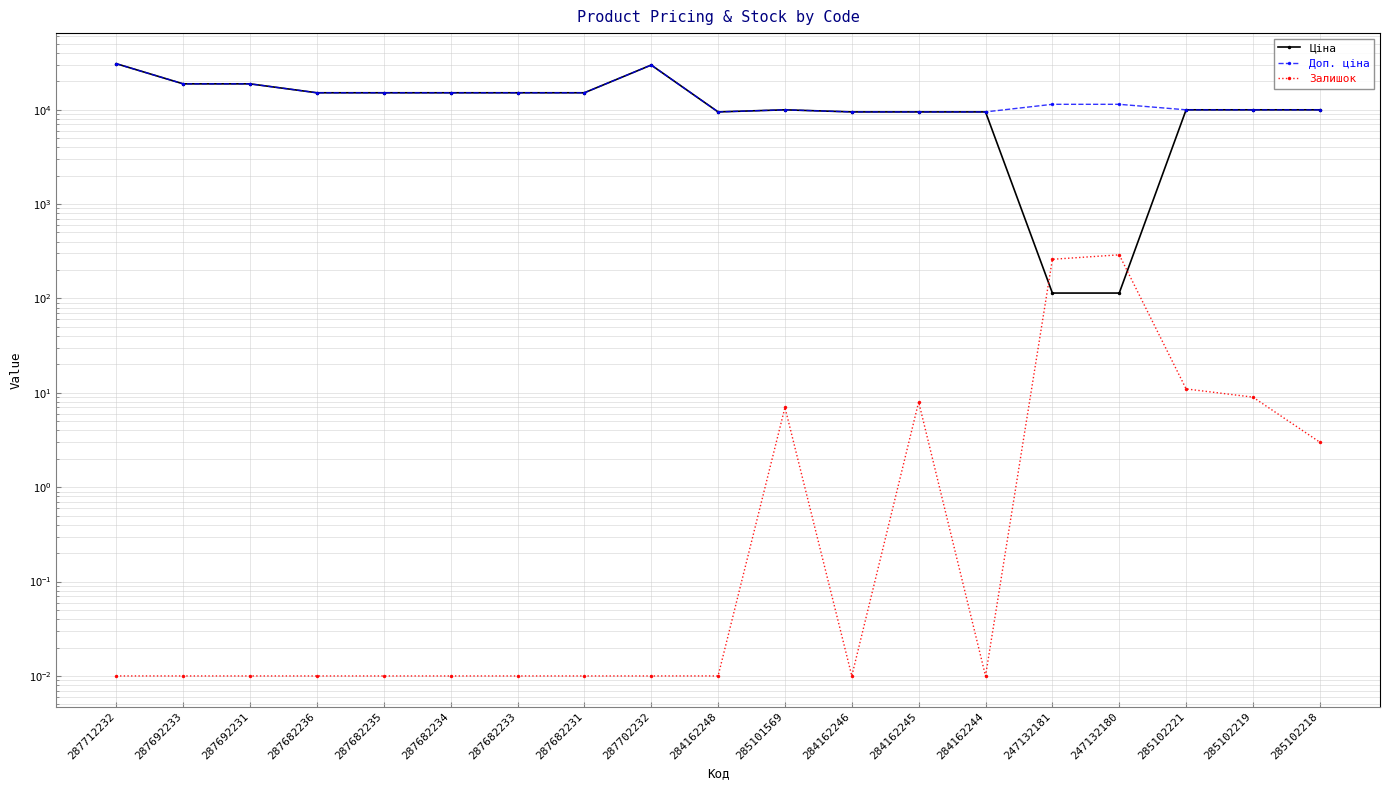

At how many categories does at least one series exceed 12253?

9